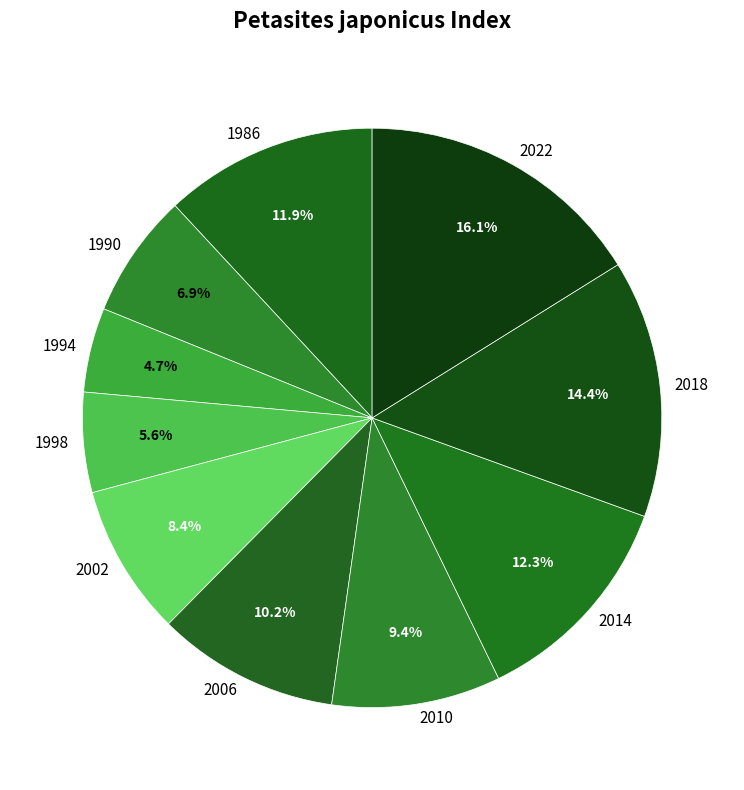

The 2014 slice represents 20% of the pie. True or false?

False